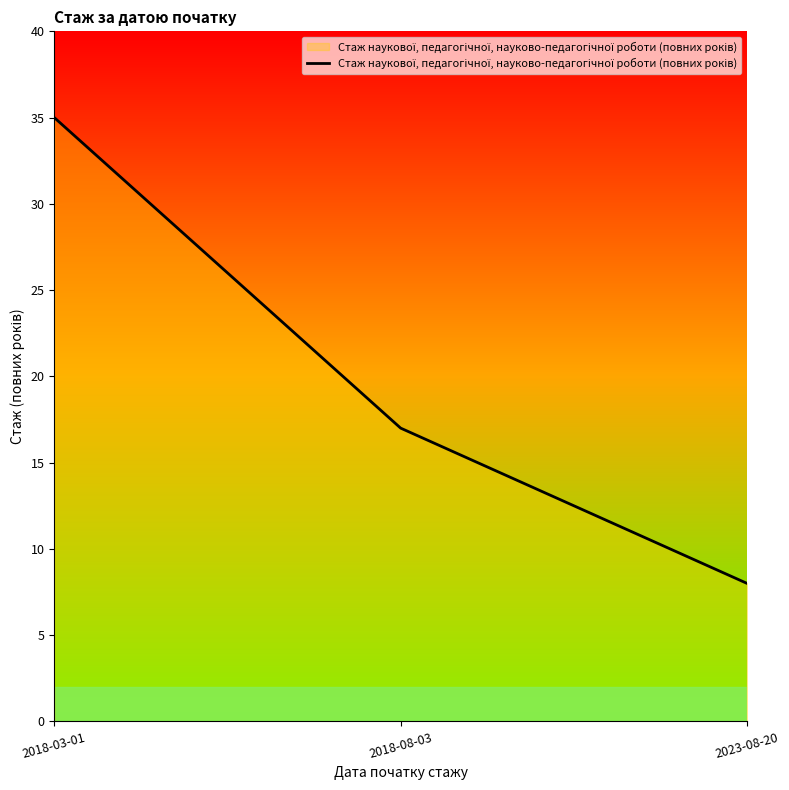

What is the approximate value at 2023-08-20?

8